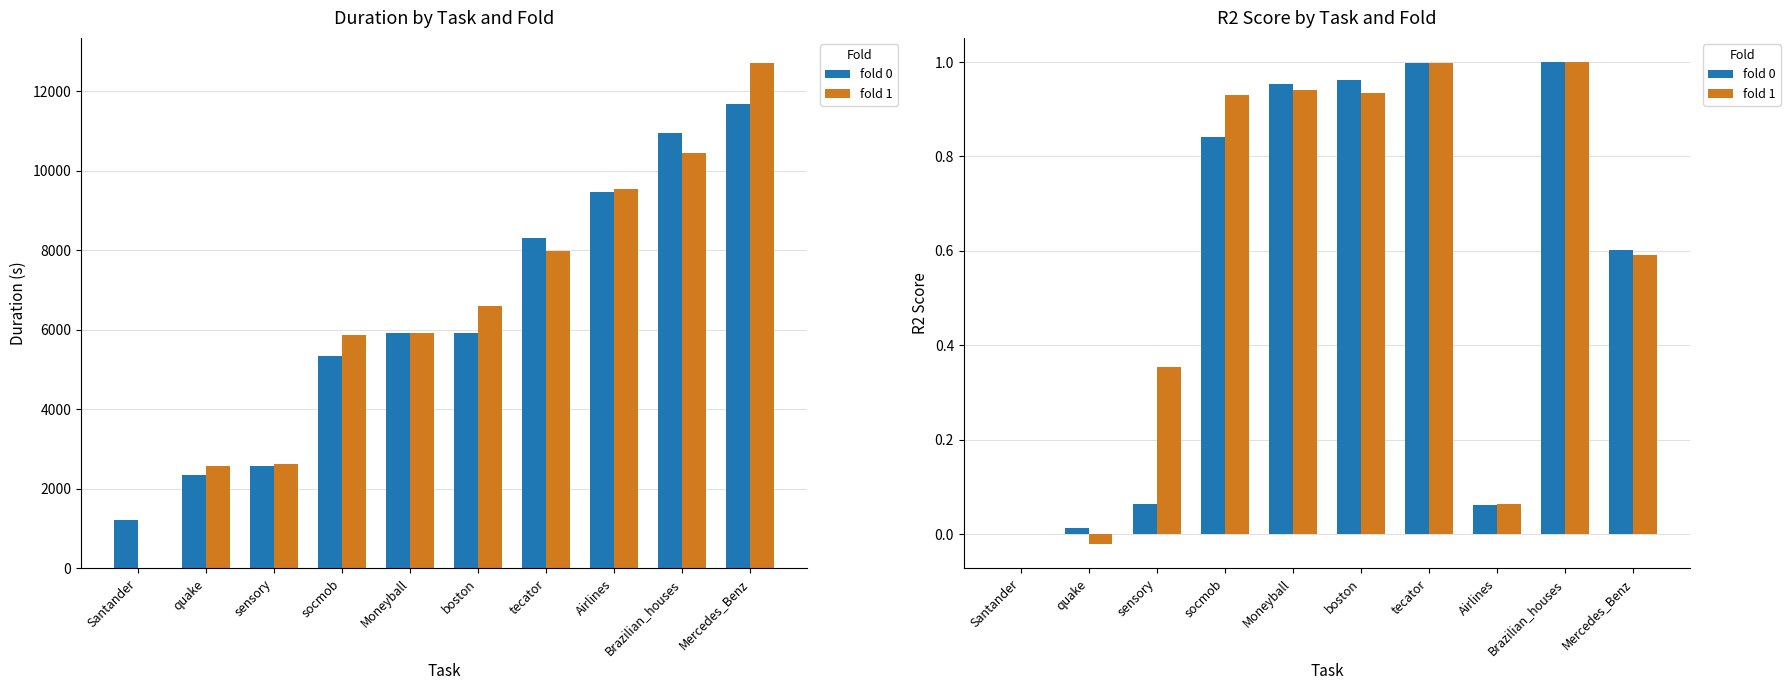

The fold 0 series shows 1.0 at boston. True or false?

True